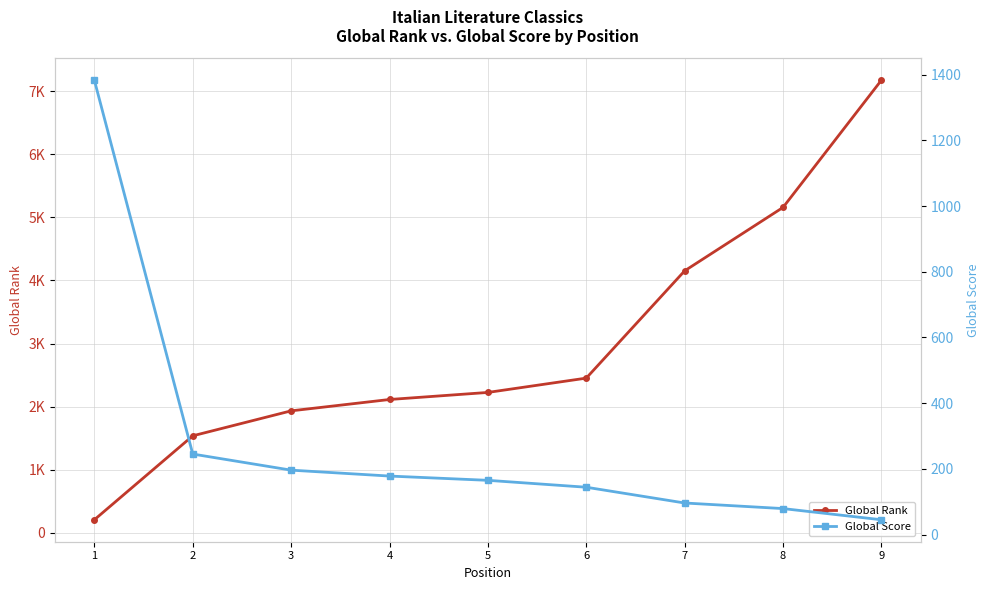

What is the sum of all Global Rank values?

26945